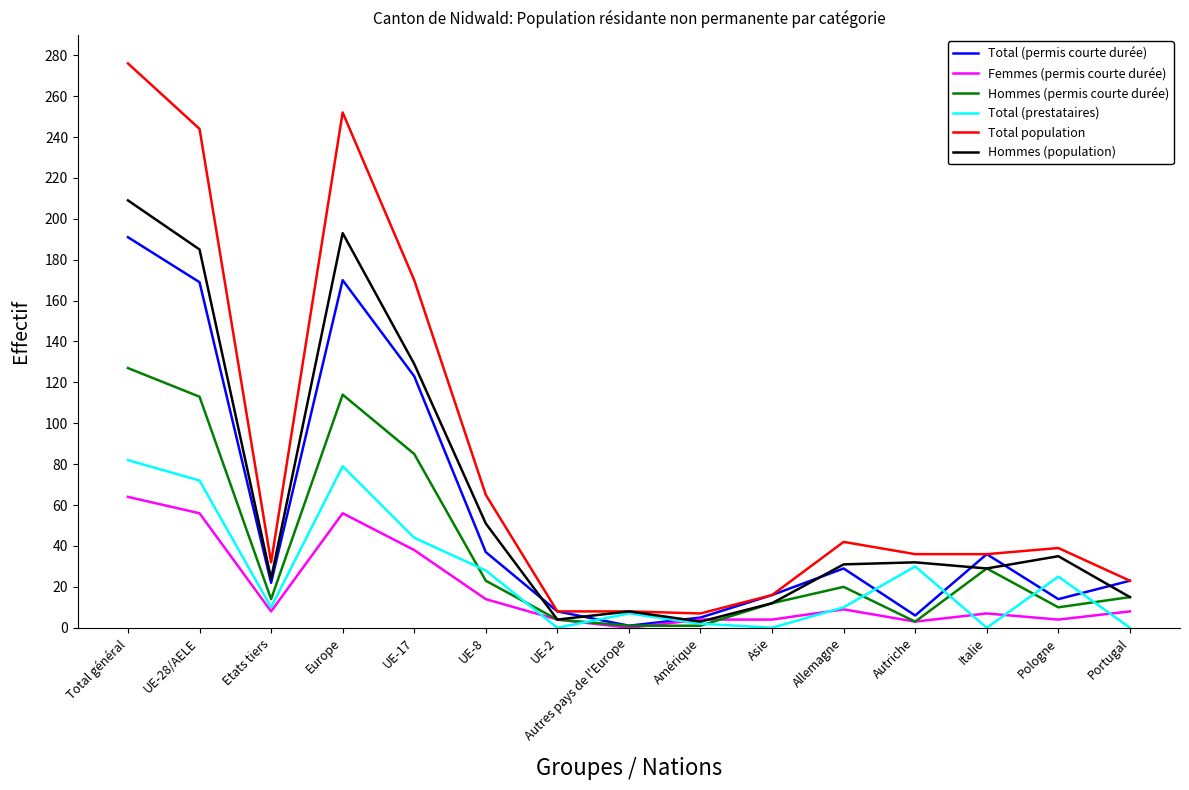

True or false: Hommes (permis courte durée) and Total population intersect in this chart.

False